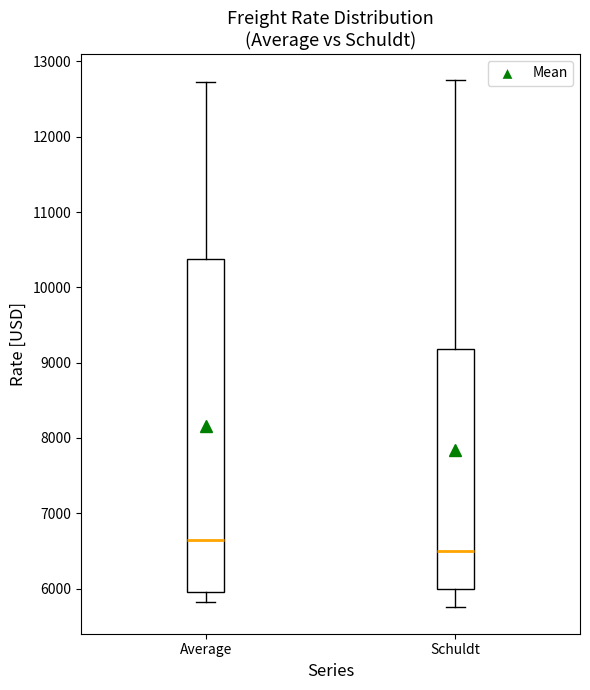

Comparing the boxes themselves (not the whiskers), which one is the tallest?

Average